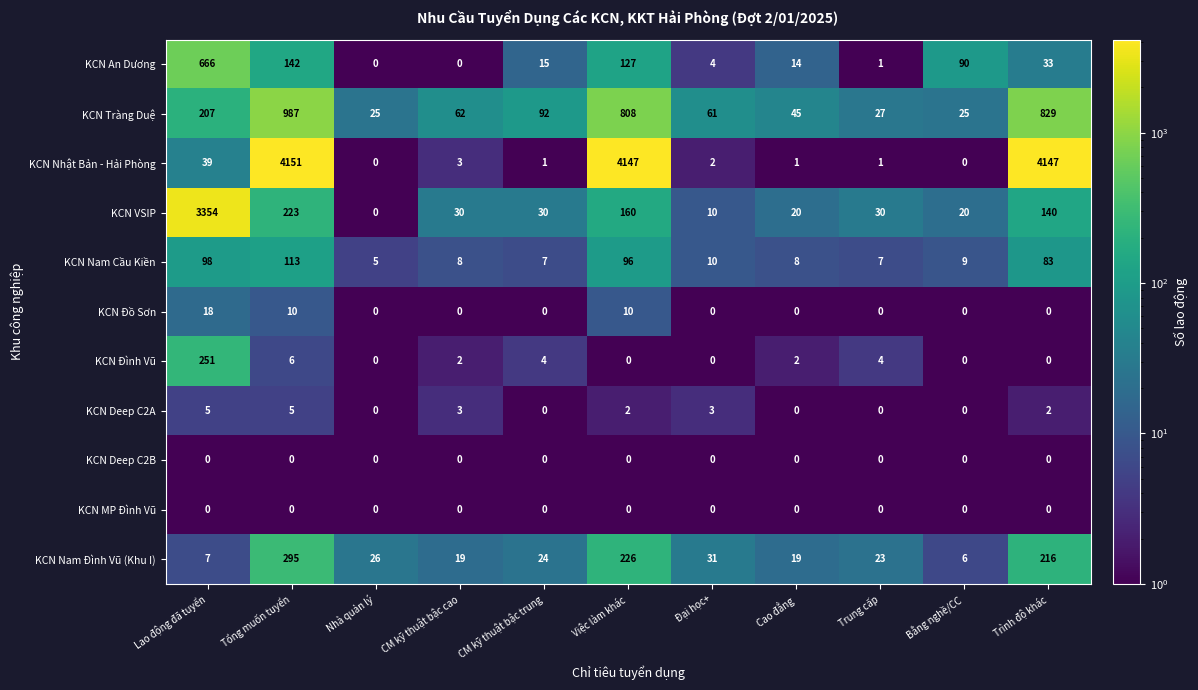

At which category does the chart reach its peak across all series?

Tổng muốn tuyển